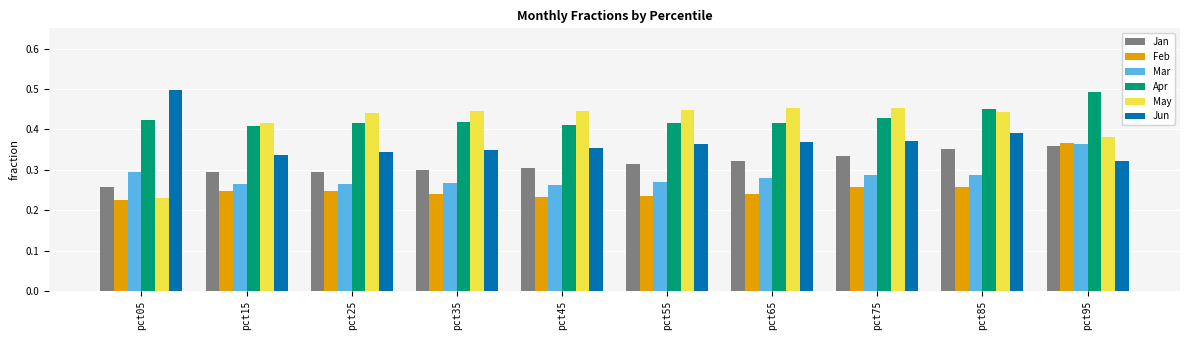

Where is Jan nearest to the value 0?

pct05